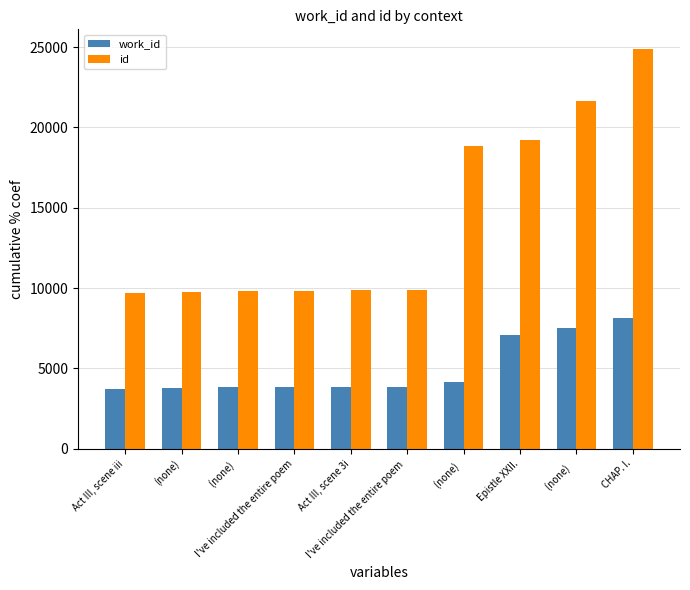

Is it true that work_id equals 996 at (none)  ?

False